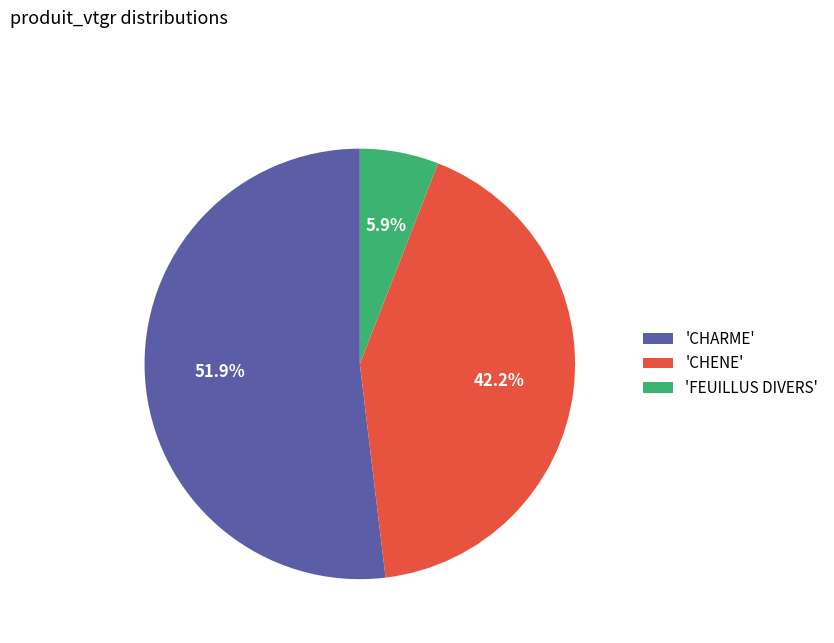

Count the number of slices in the pie.

3